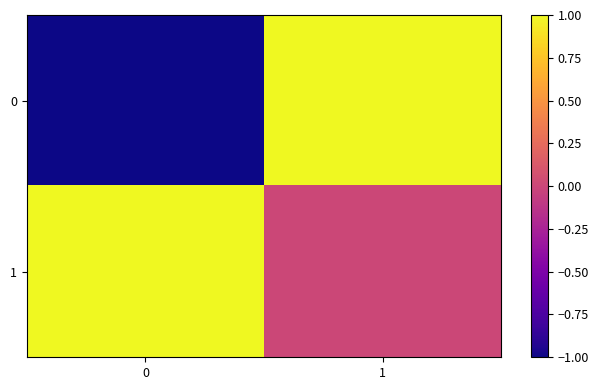

How many data points does each series have?

2